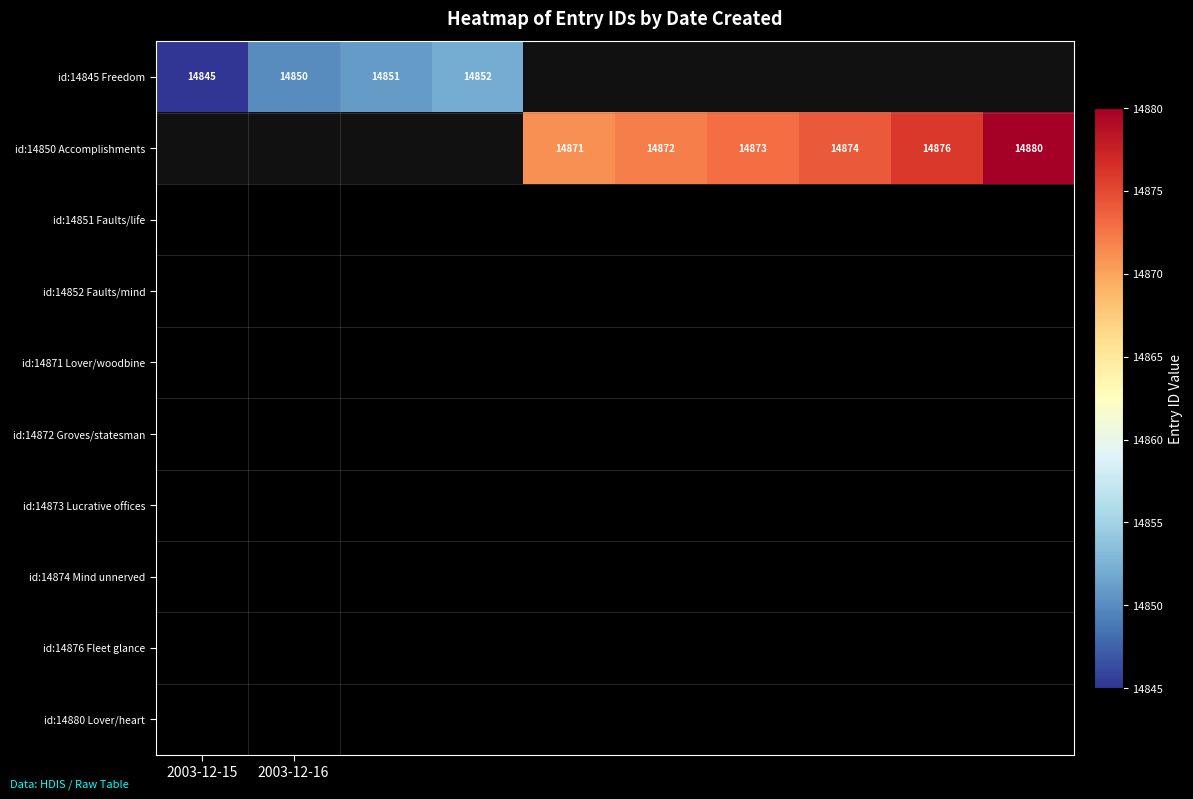

The value of id:14845 Freedom at 2003-12-15 is 14845.0. True or false?

True